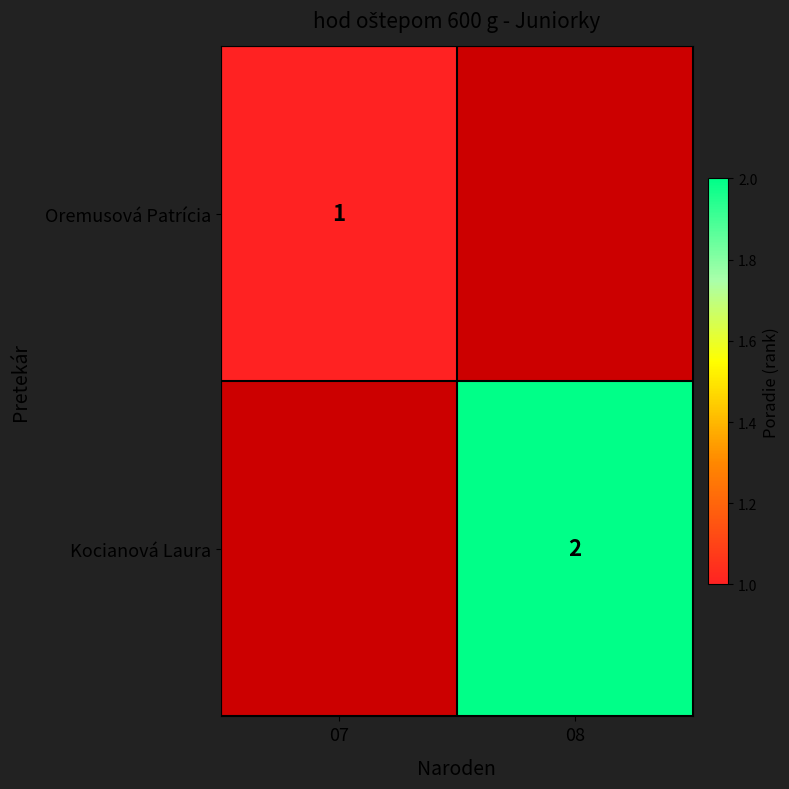

Count the number of data series in this chart.

2